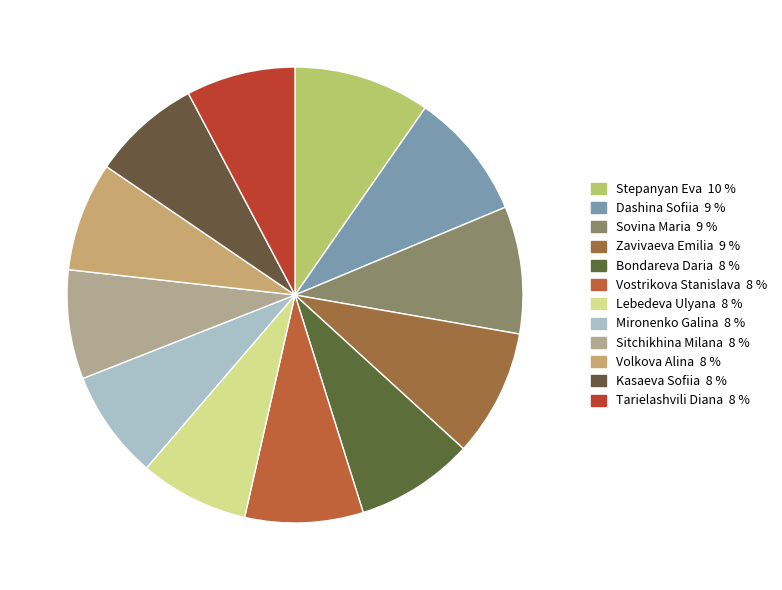

Is it true that Kasaeva Sofiia is 18% of the pie?

False